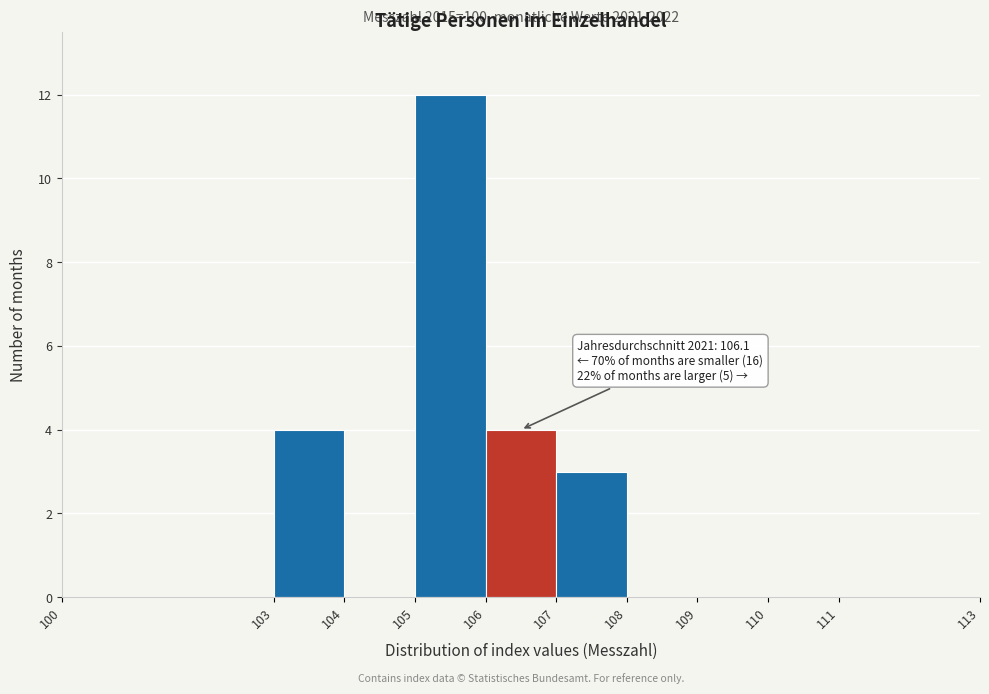

Over which range of the x-axis is the bar tallest?

105 to 106